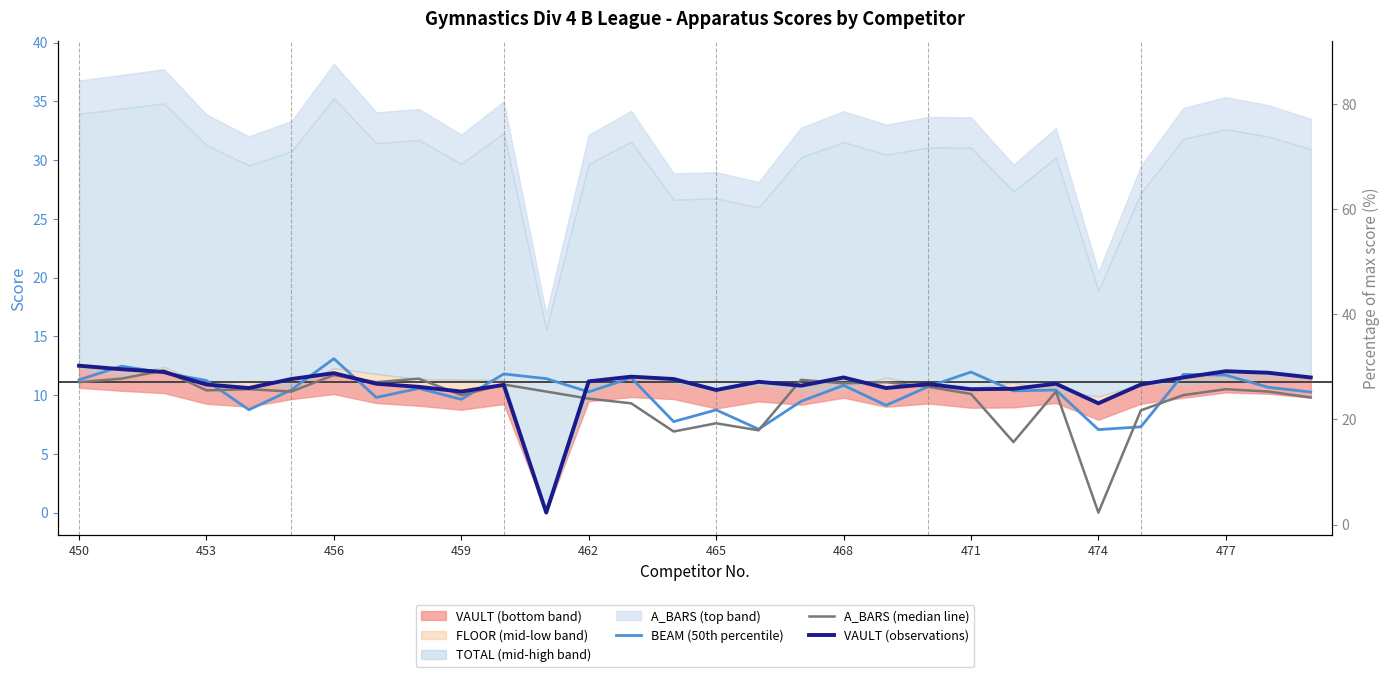

How many intersections are there between A_BARS (median line) and VAULT (observations)?

10